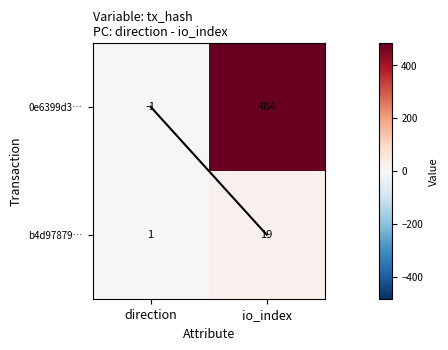

What is the average value of the b4d97879… series?

10